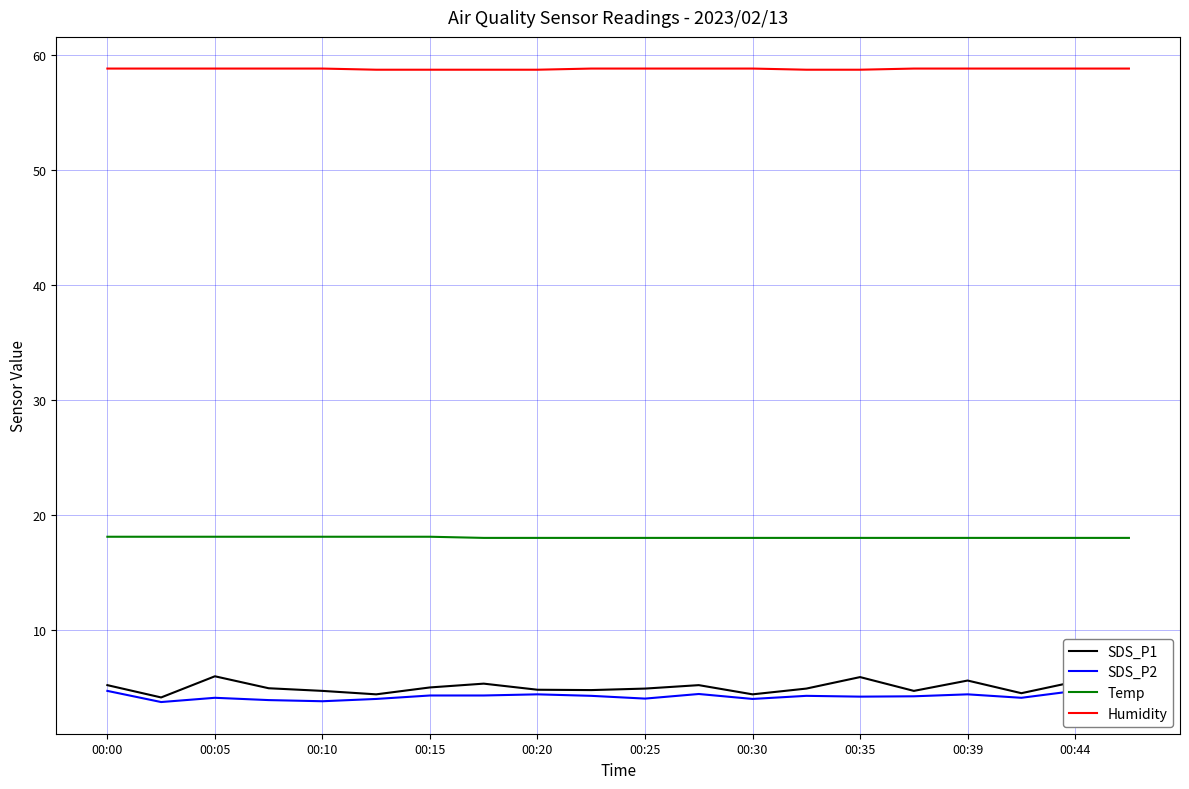

Is it true that Humidity equals 58.8 at 00:25?

True